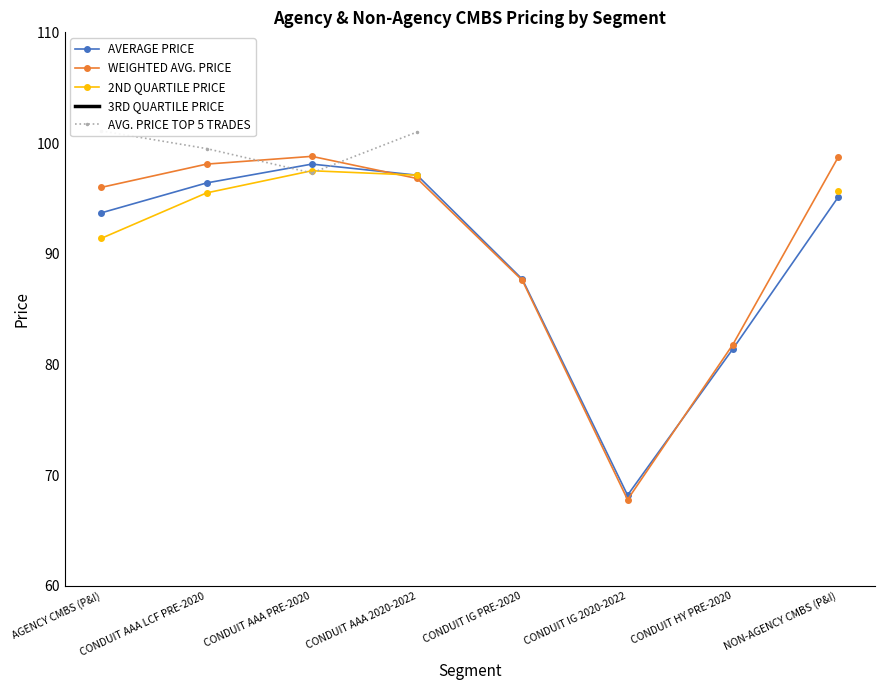

What is the maximum value for AVERAGE PRICE?

98.1